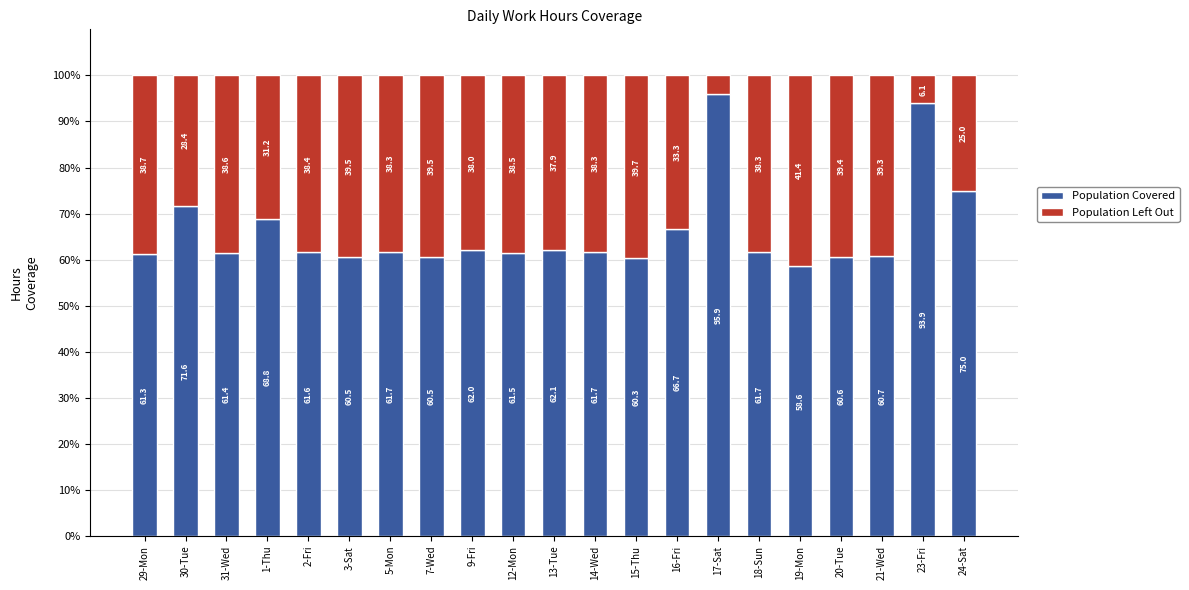

What is the sum of all Population Covered values?

1388.1